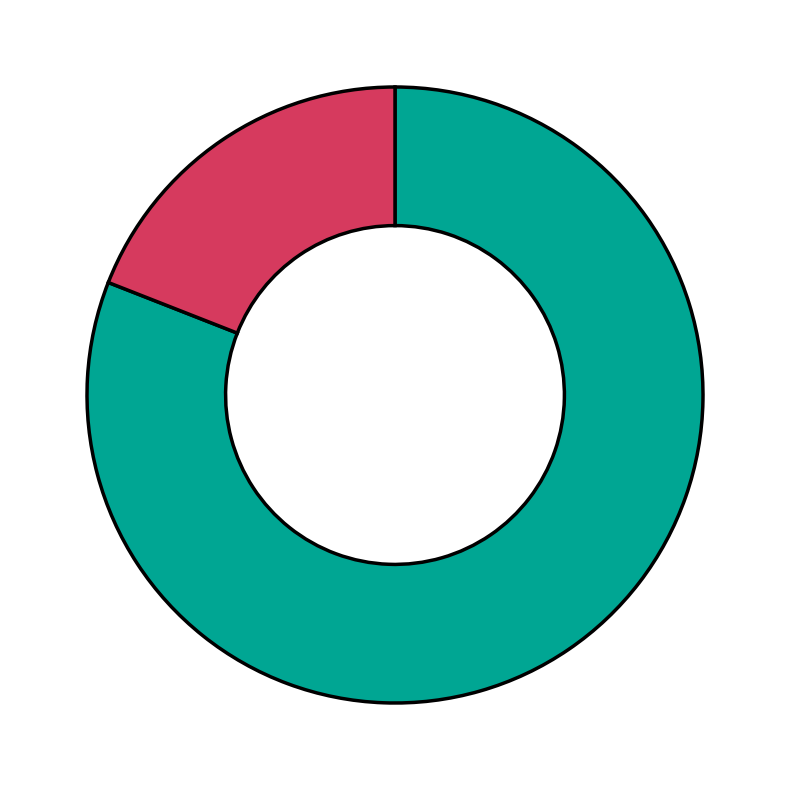

Does any single category account for the majority?

Yes